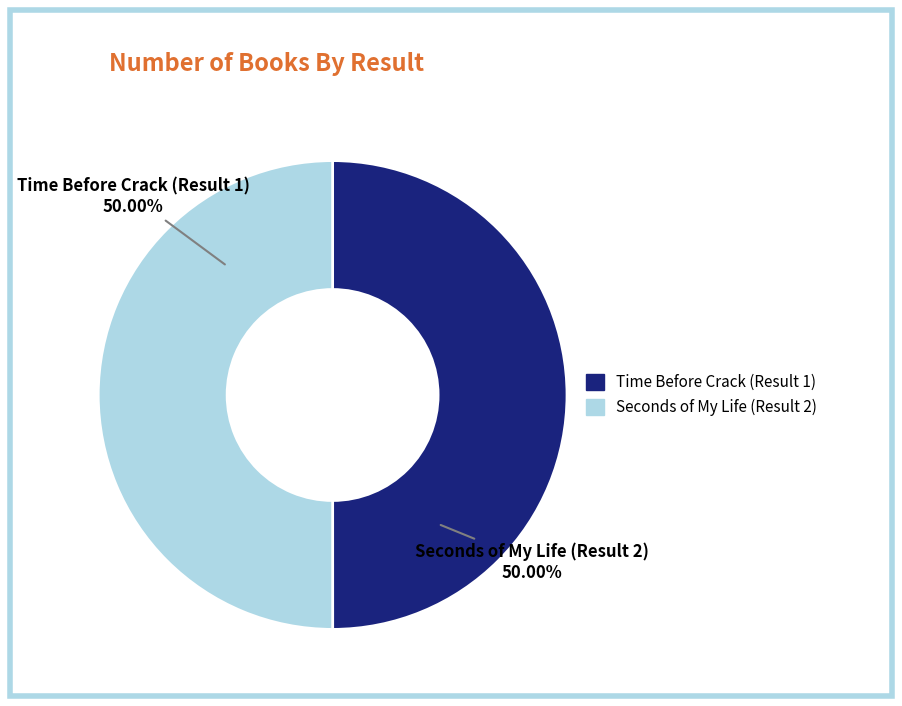

Count the number of slices in the pie.

2